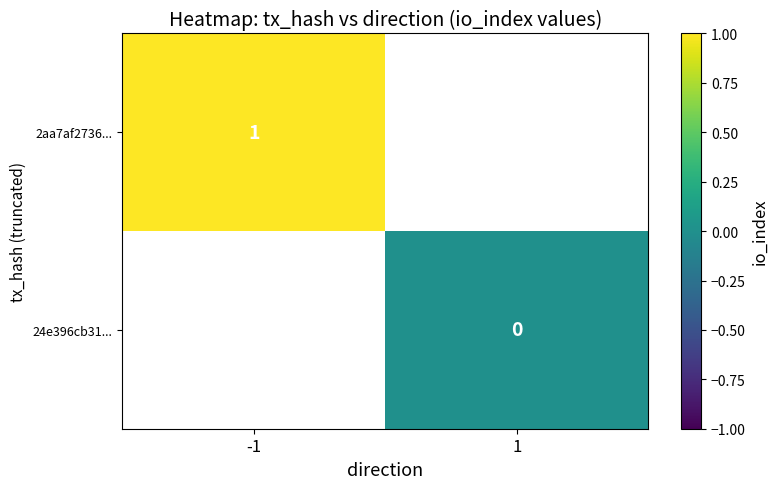

Count the number of data series in this chart.

2